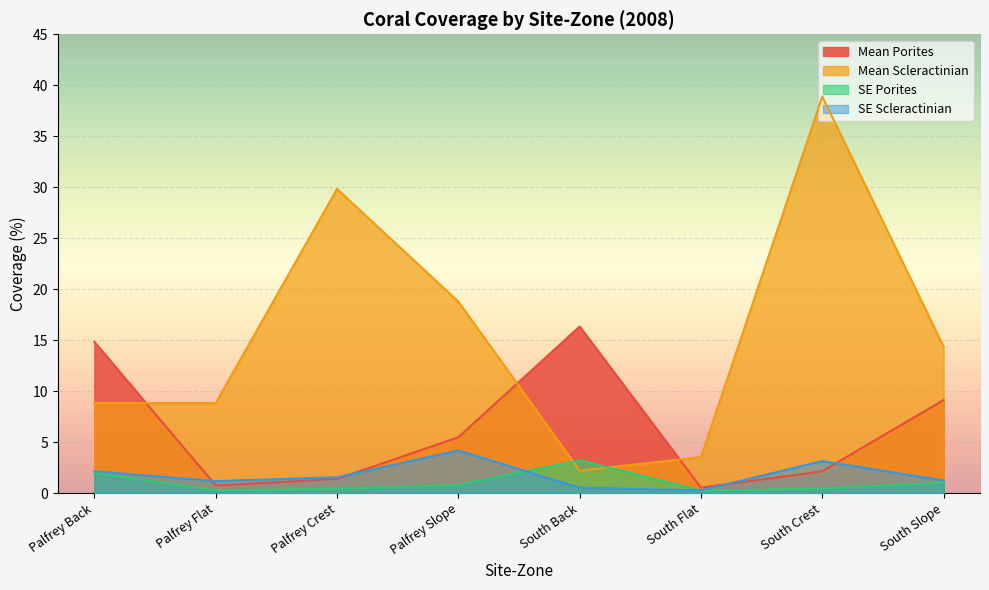

What is the approximate value of SE_Porites at Palfrey Flat?

0.3